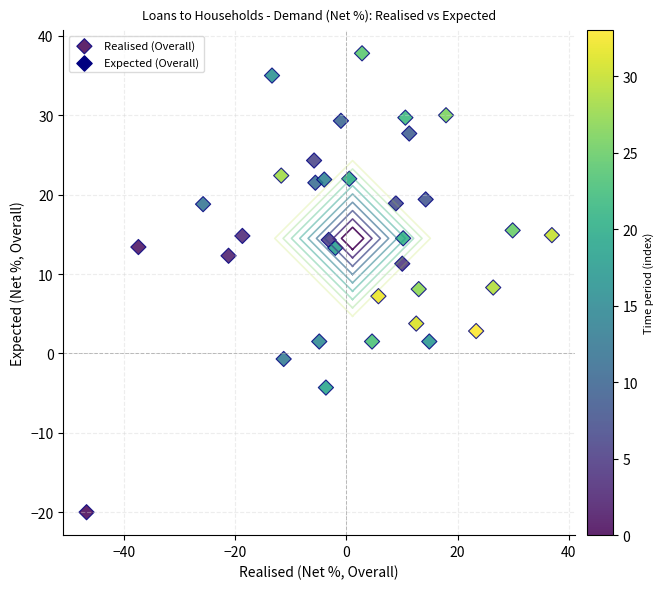

What is the range of Y values (max minus min)?

57.8